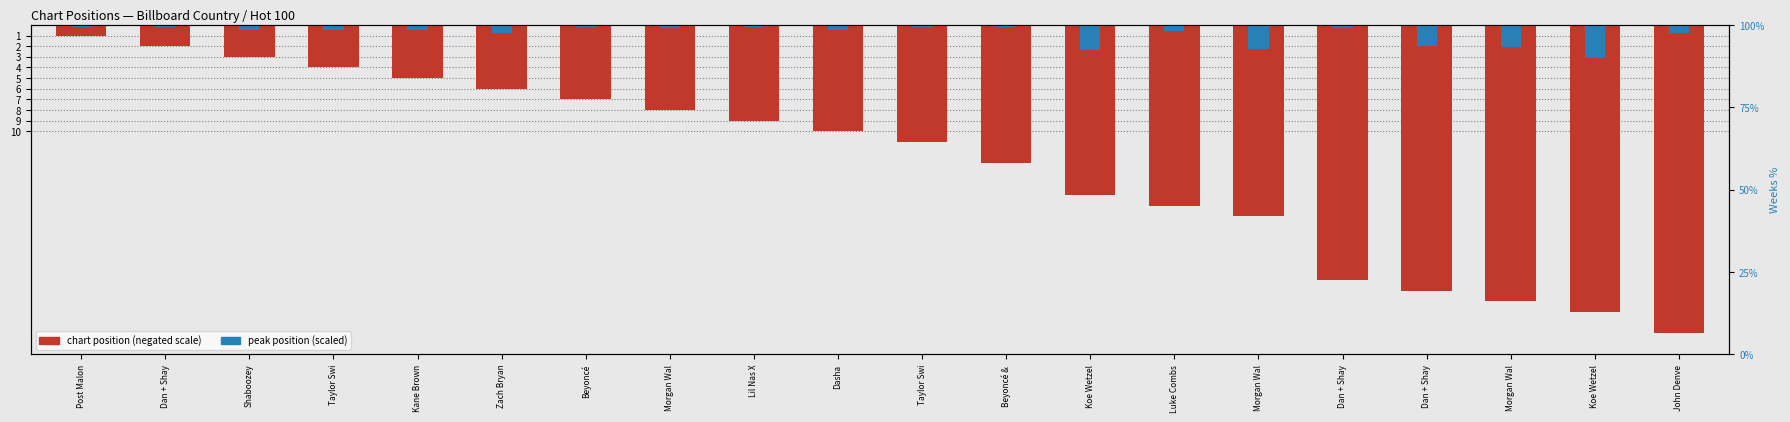

True or false: peak position (scaled) has a value of -0.2 at Post Malon.

False